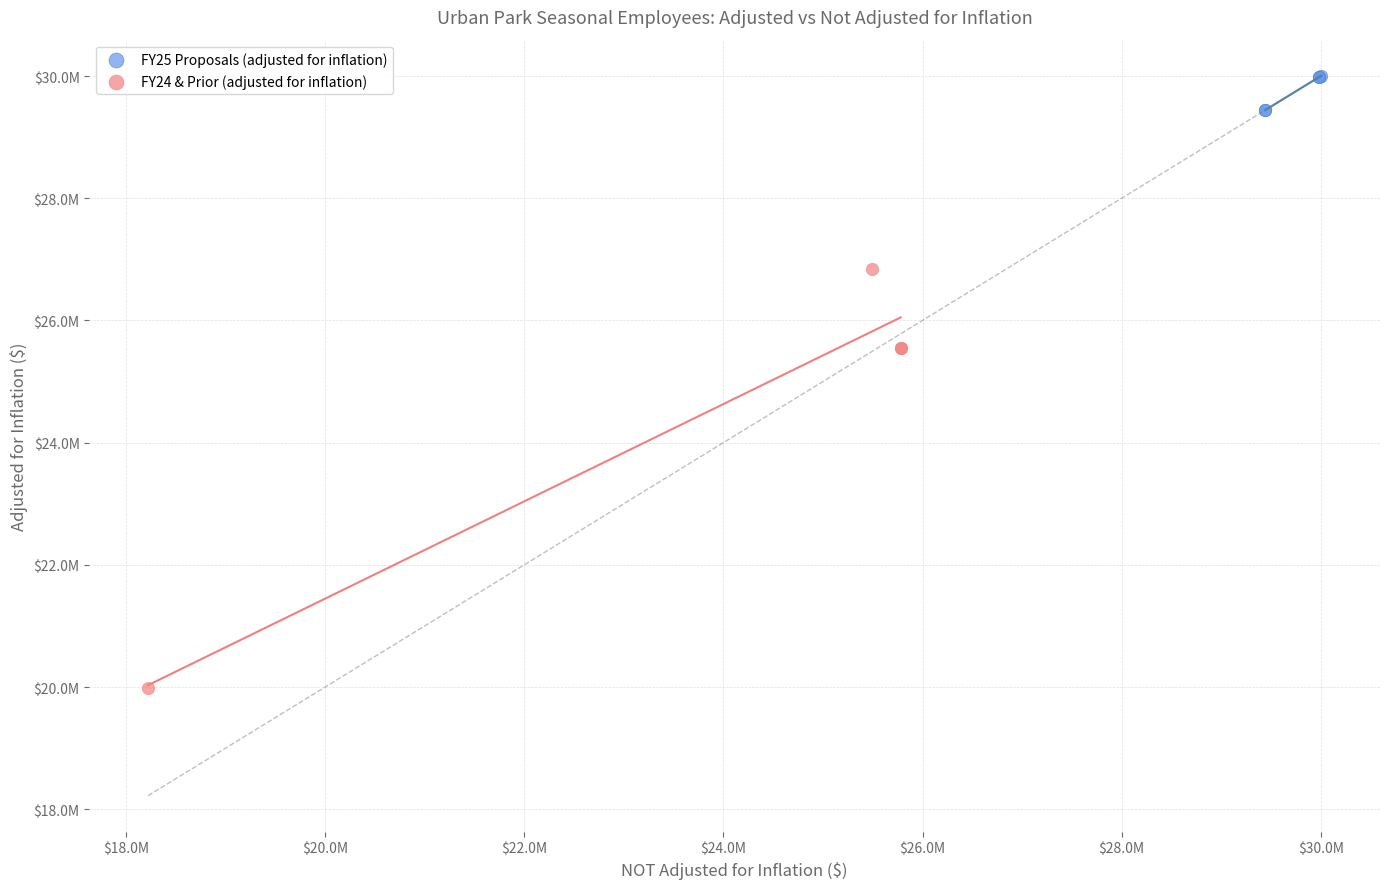

Which series reaches the minimum Y coordinate?

FY24 & Prior (adjusted for inflation)